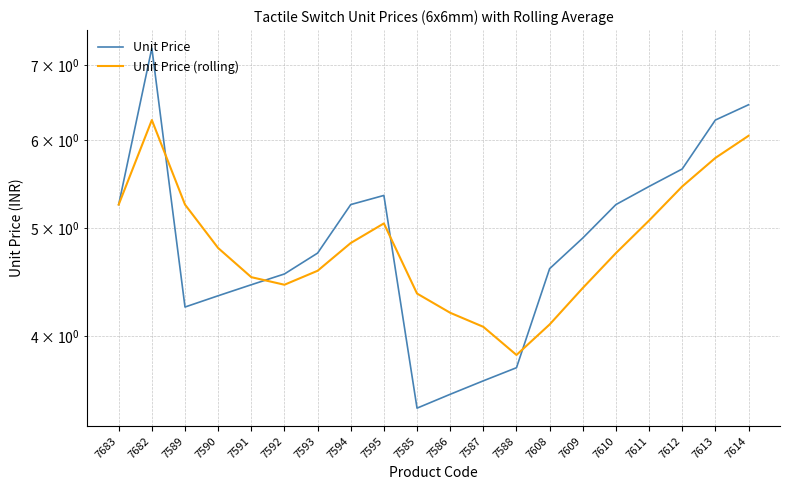

At how many categories does at least one series exceed 3?

20